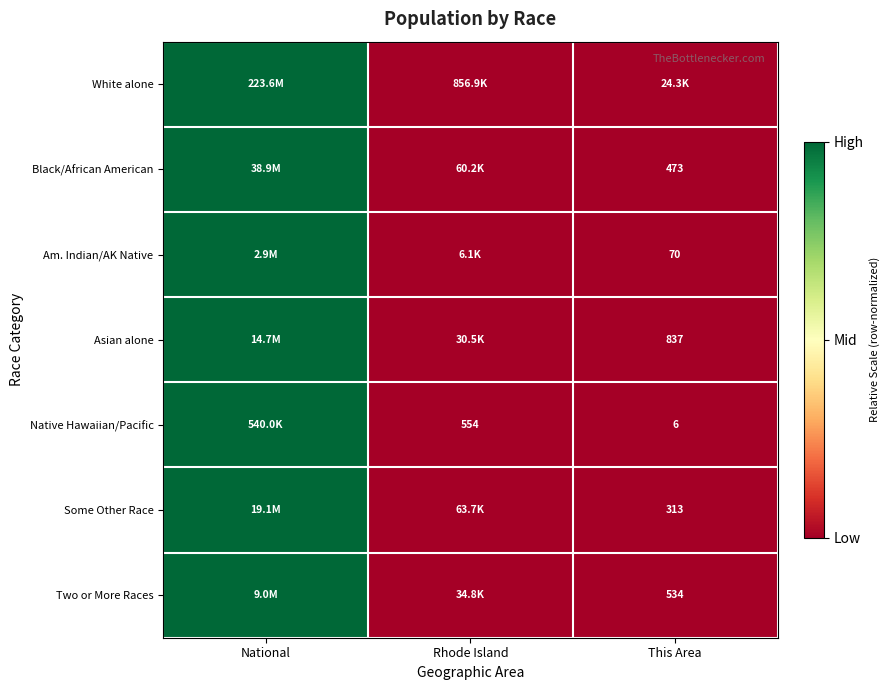

Is the value of Native Hawaiian/Pacific at Rhode Island greater than the value of Some Other Race at This Area?

Yes